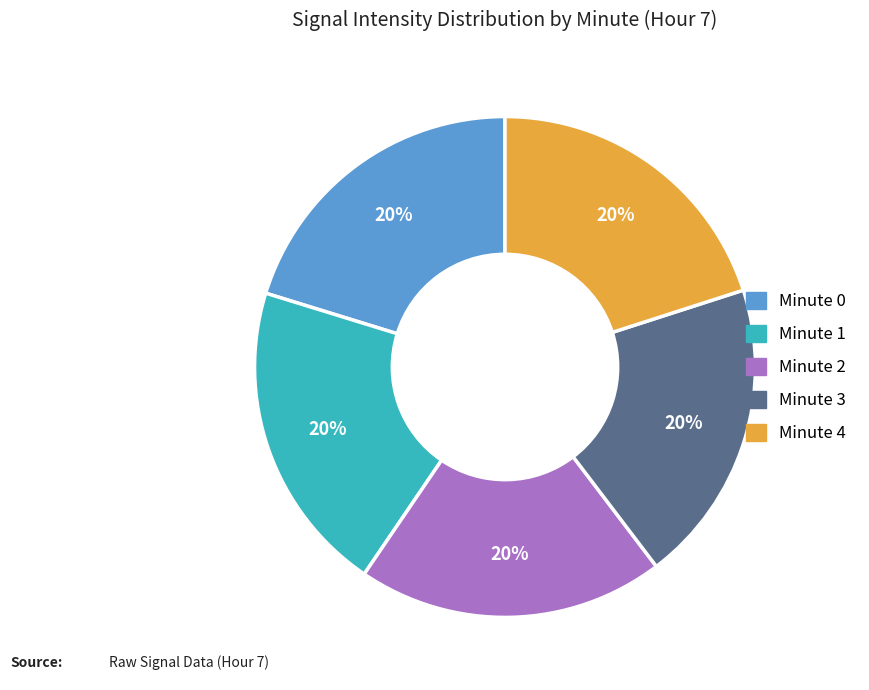

Is there any slice that represents more than half of the pie?

No